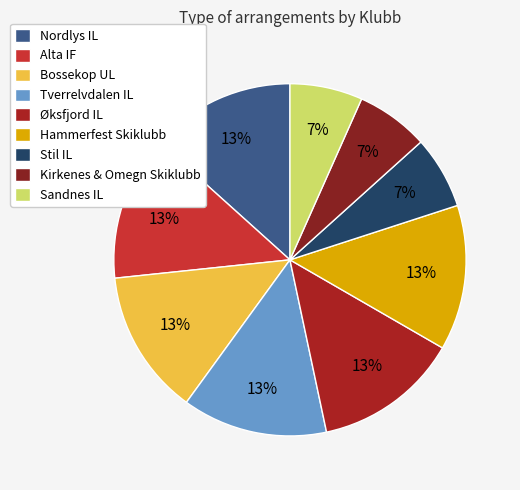

How many slices are in this pie chart?

9